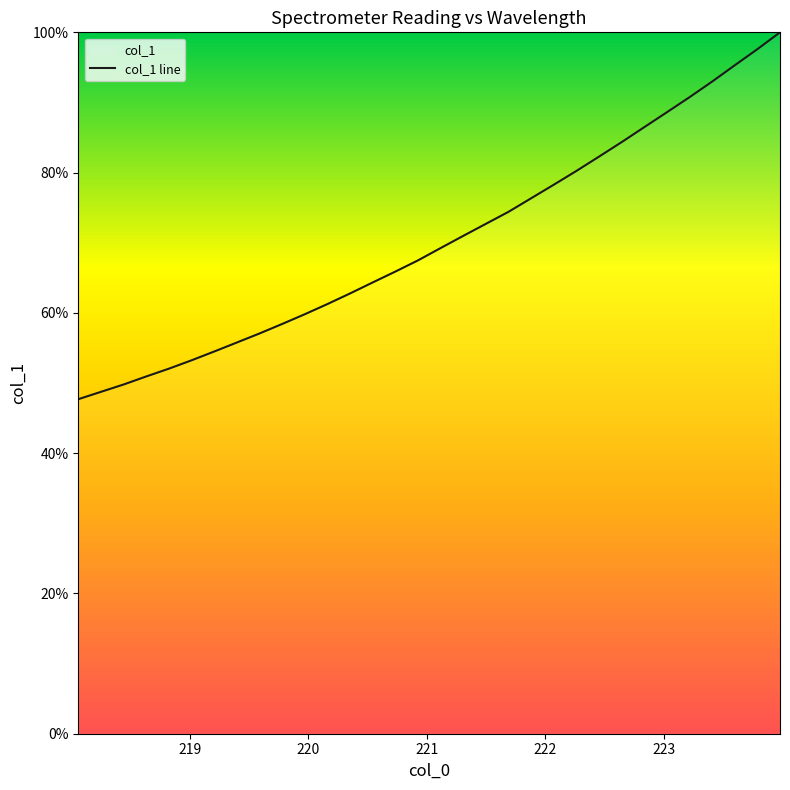

What is the smallest value displayed?

47.7